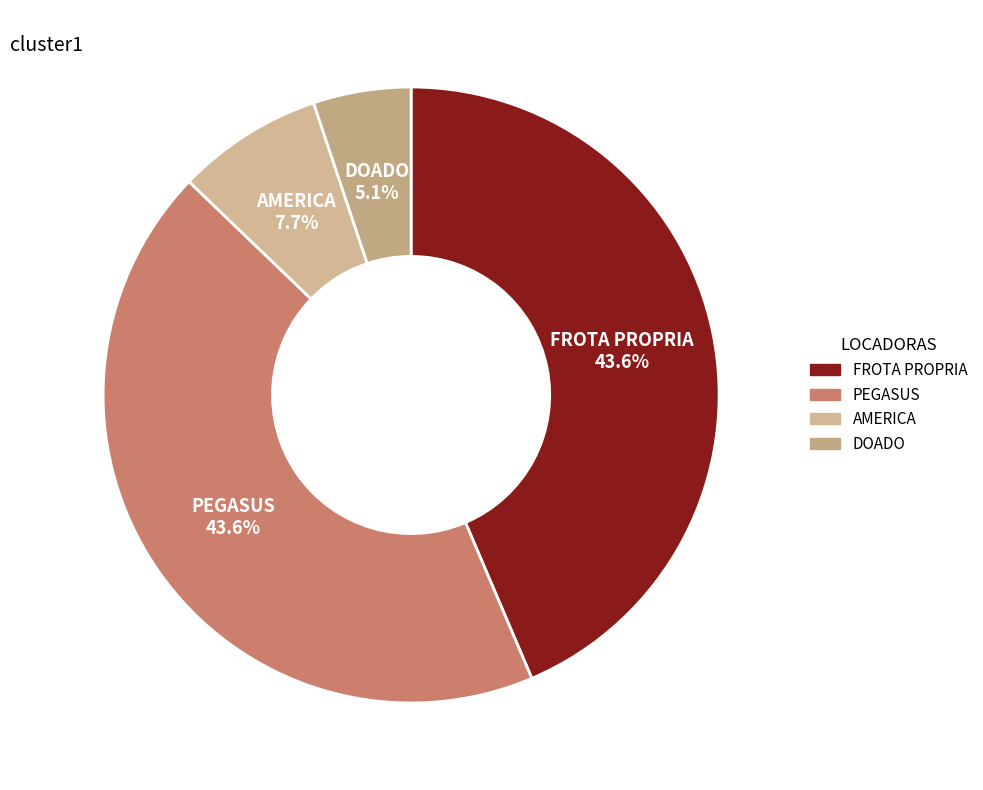

To the nearest percent, what is the difference between the DOADO and FROTA PROPRIA slice percentages?

38%